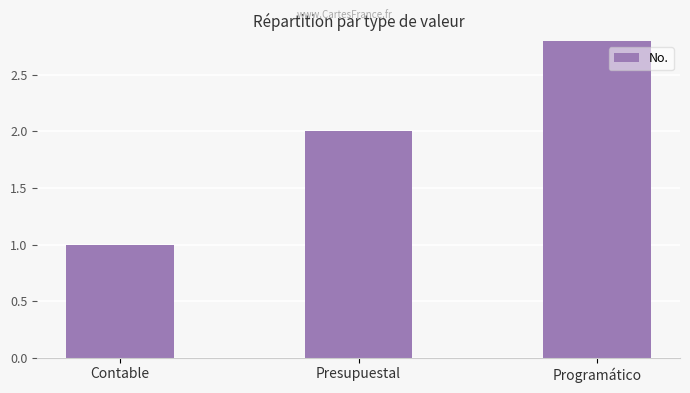

How many bars are there in total?

3